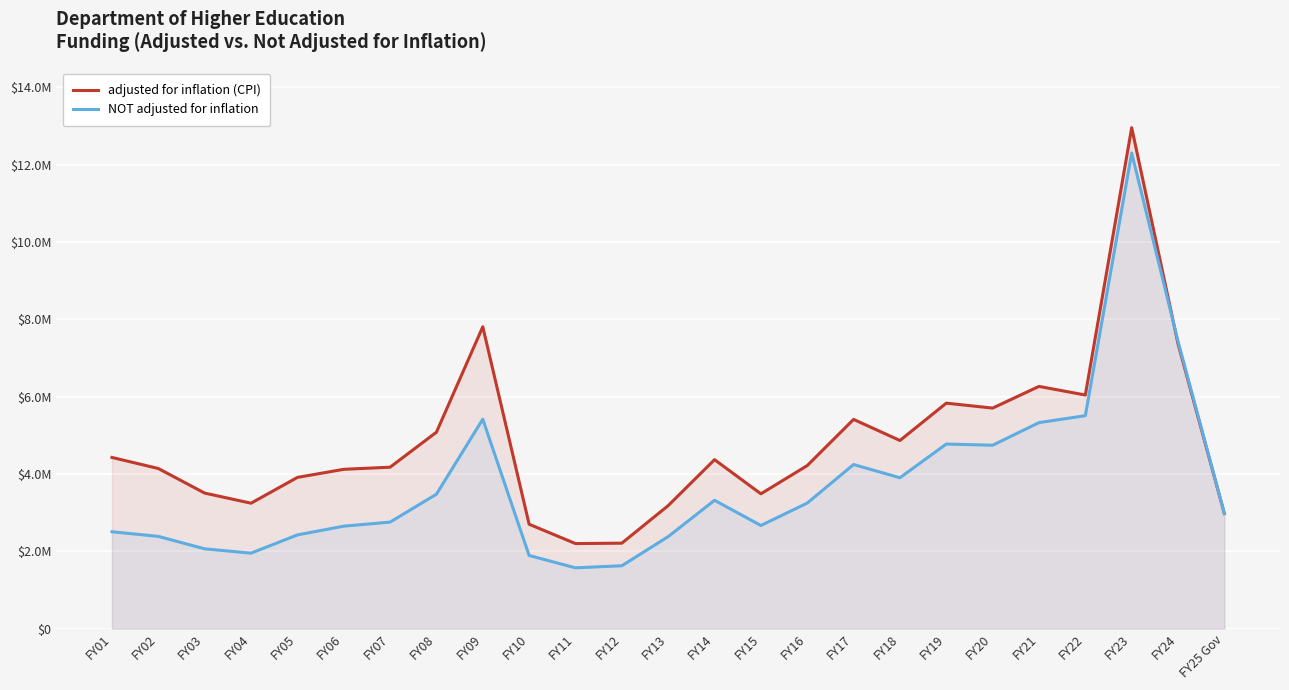

Reading left to right, transcribe all the data shown in this chart.

adjusted for inflation (CPI): FY01=4426583	FY02=4140602	FY03=3504460	FY04=3243348	FY05=3910220	FY06=4119922	FY07=4174342	FY08=5080233	FY09=7807033	FY10=2698502	FY11=2198772	FY12=2209201	FY13=3180602	FY14=4369374	FY15=3486237	FY16=4216159	FY17=5411054	FY18=4865289	FY19=5831463	FY20=5703647	FY21=6264575	FY22=6041713	FY23=12957543	FY24=7366996	FY25 Gov=2974759
NOT adjusted for inflation: FY01=2504673	FY02=2384344	FY03=2062482	FY04=1950914	FY05=2422714	FY06=2649071	FY07=2753819	FY08=3475766	FY09=5416178	FY10=1890529	FY11=1570984	FY12=1624791	FY13=2378649	FY14=3318529	FY15=2666734	FY16=3246503	FY17=4244105	FY18=3901583	FY19=4773328	FY20=4742492	FY21=5328126	FY22=5506687	FY23=12303142	FY24=7432123	FY25 Gov=2974759